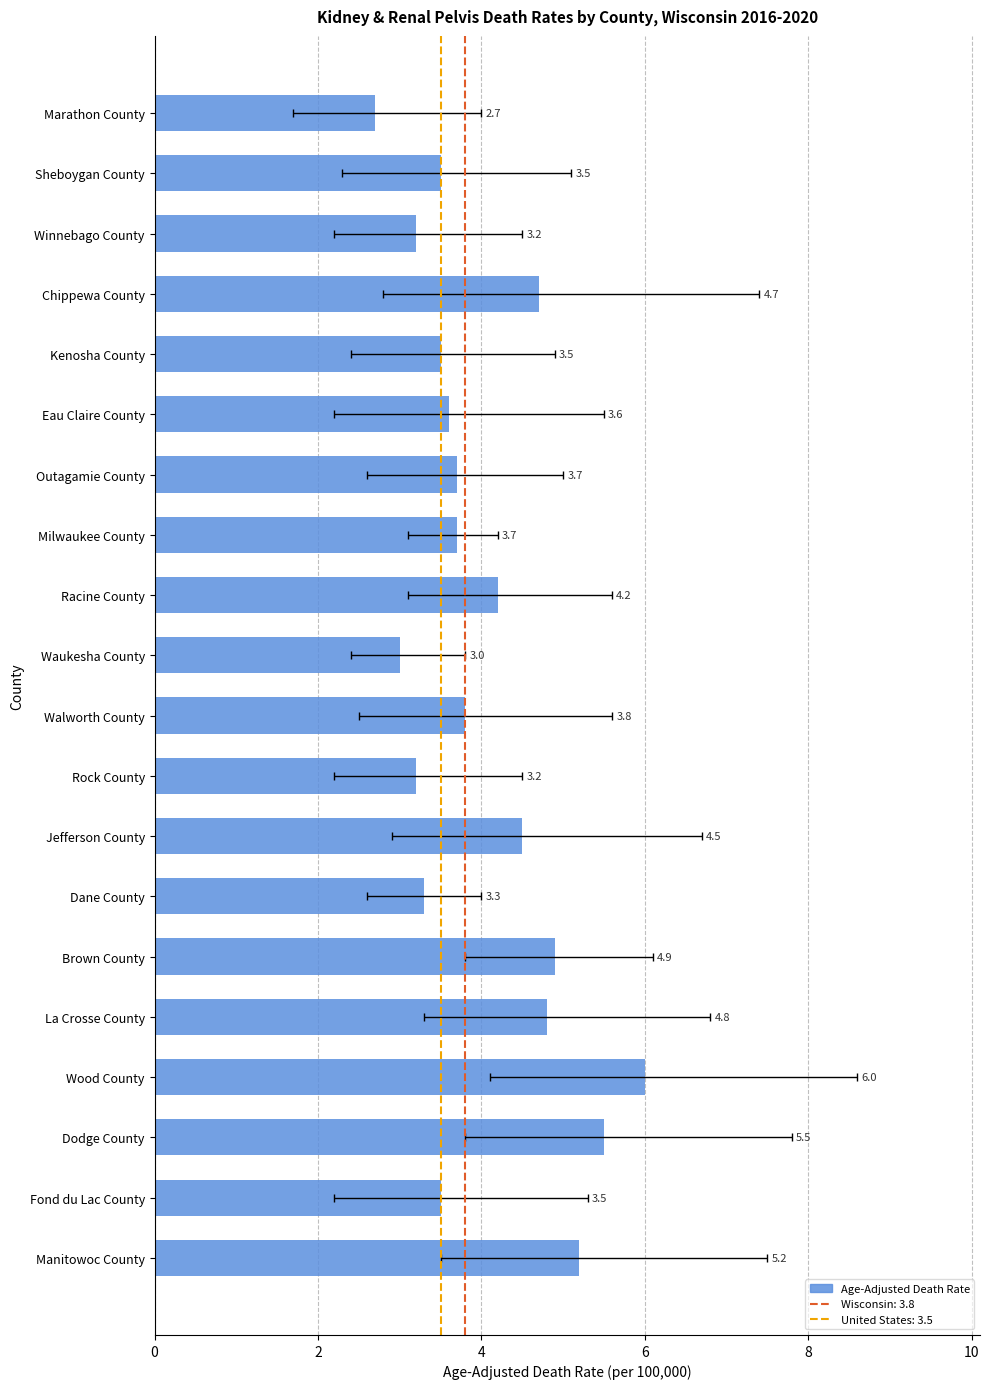

What is the difference between the values at Waukesha County and Fond du Lac County?

0.5